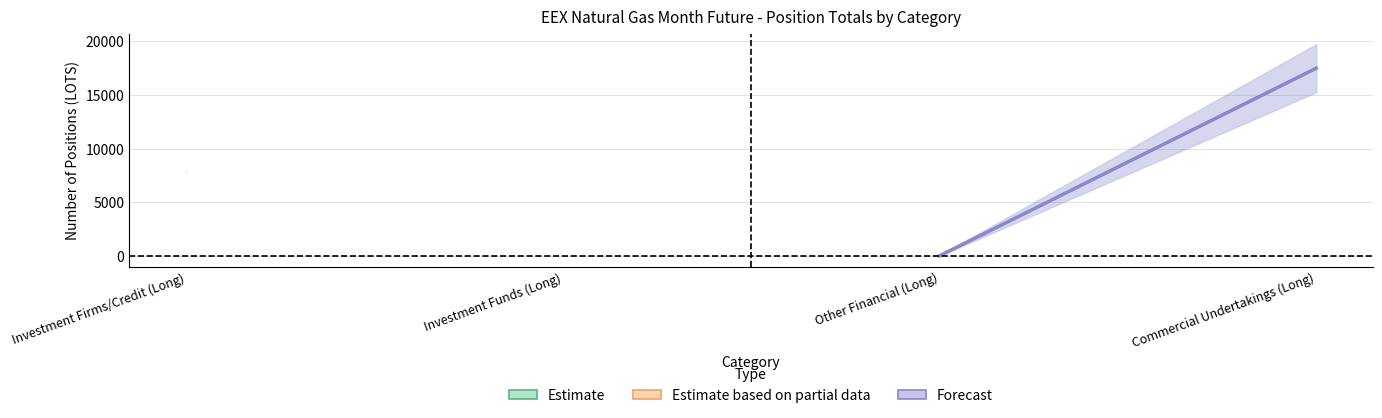

What is the difference between the second highest and minimum values in the Other - Long series?

7759